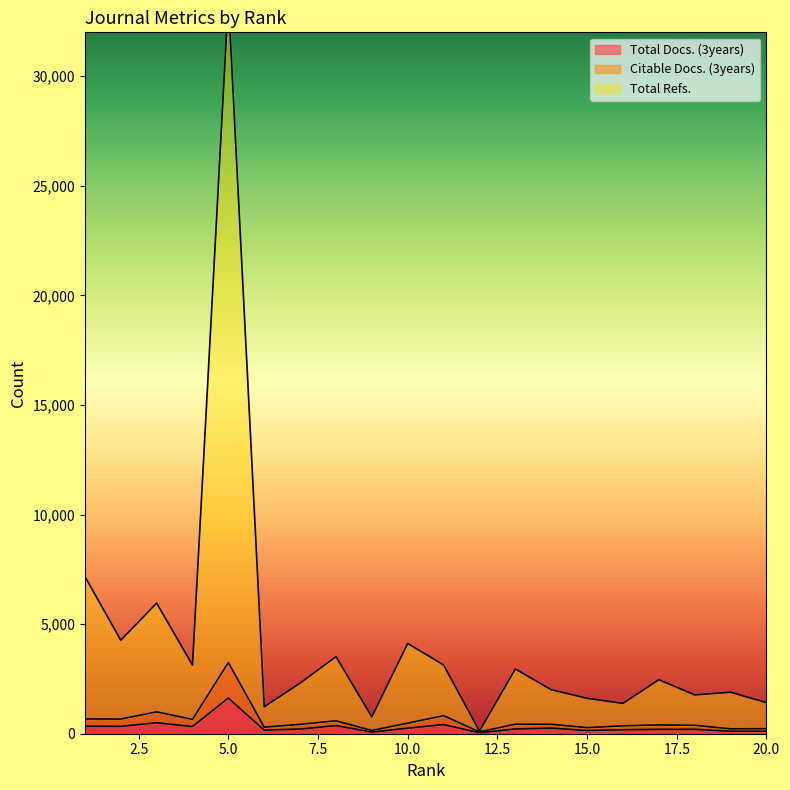

Does the chart display data point markers on the line(s)?

No